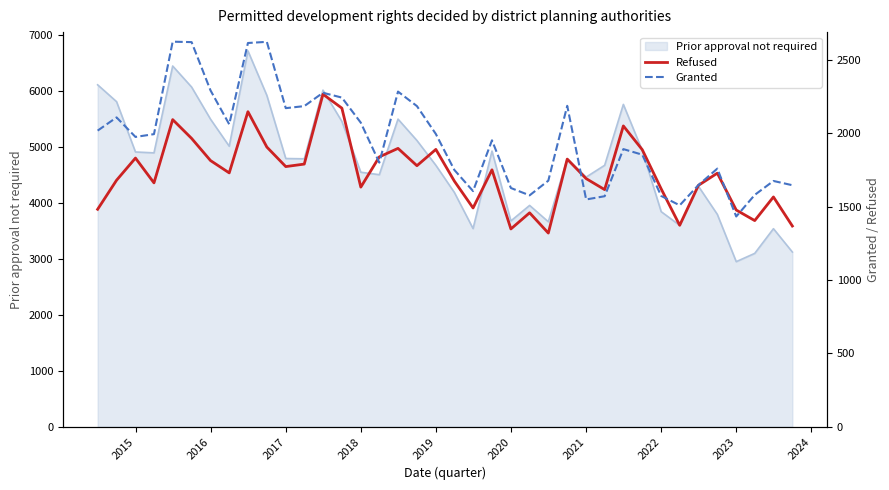

In Granted, how many points are higher than both neighbors (excluding endpoints)?

10